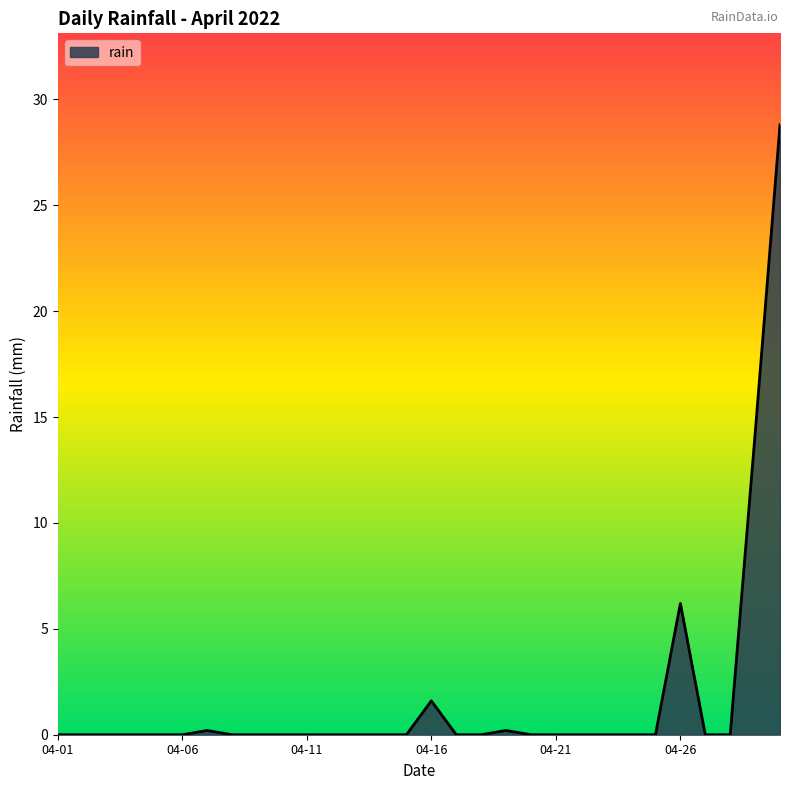

How many lines are shown in the chart?

1